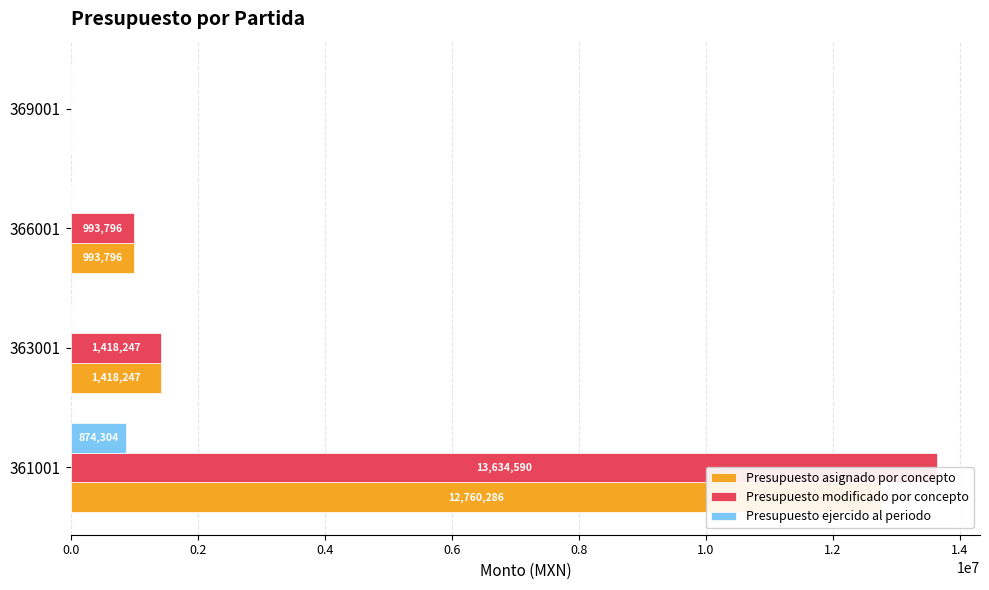

What is the value of the Presupuesto modificado por concepto bar at the 1st from the left?

13634589.6